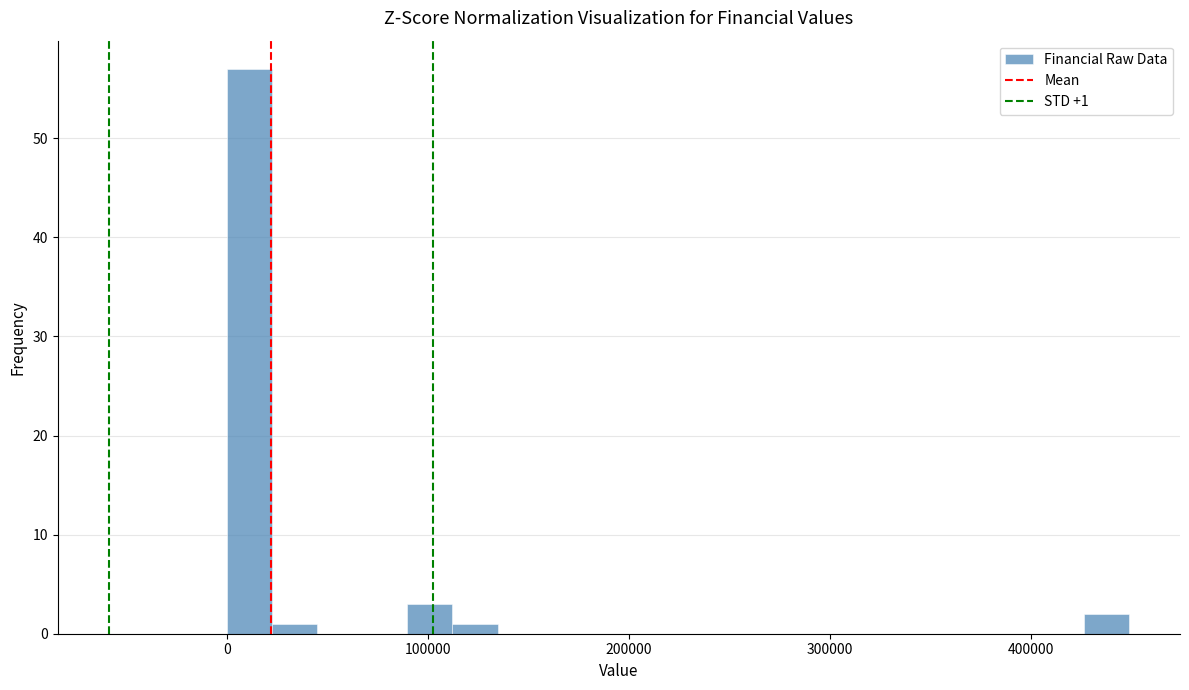

Read against the x-axis, roughly where is the centre of the tallest bar?

10000